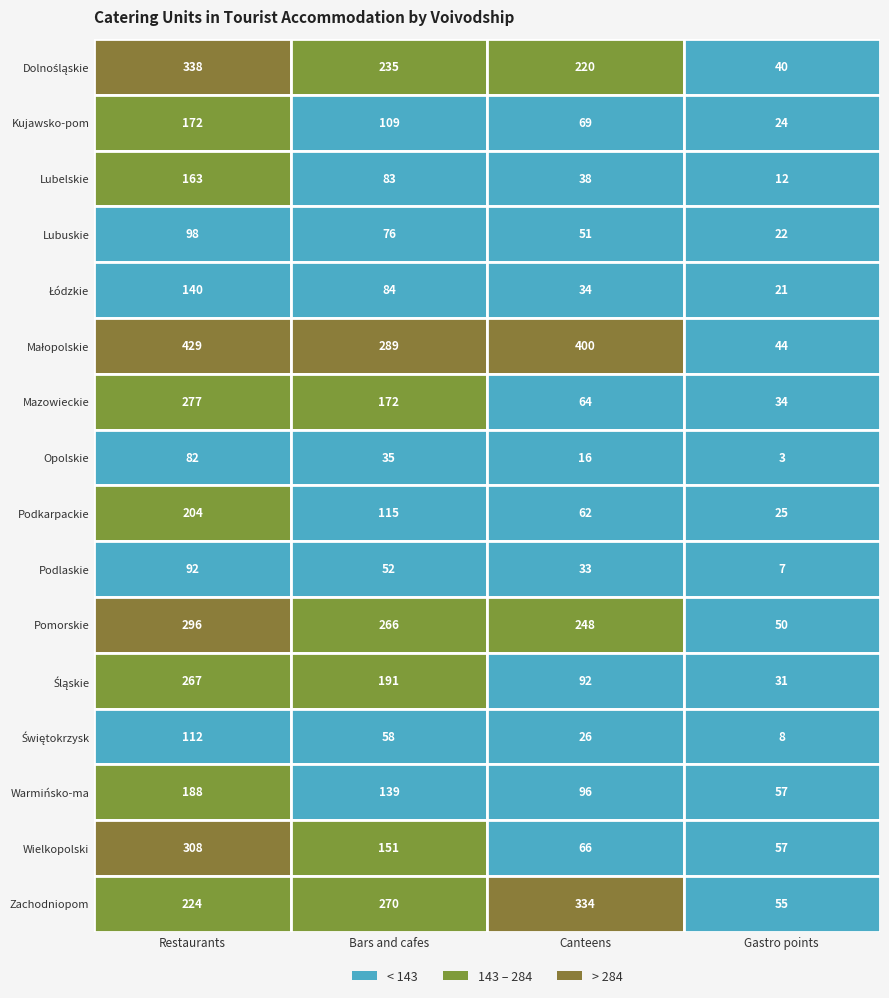

Rank the categories by Pomorskie value from lowest to highest.

3, 2, 1, 0